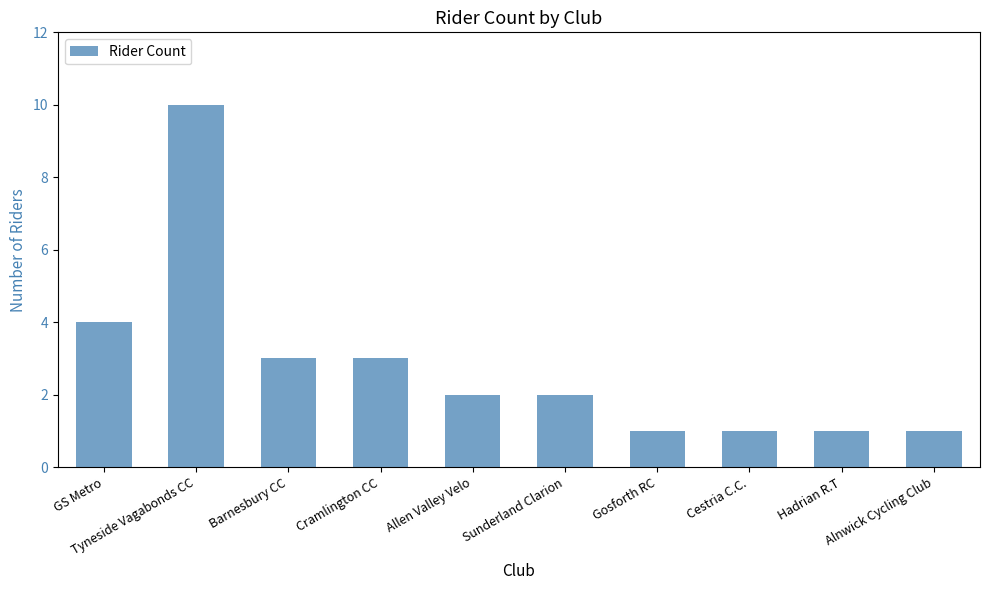

Are the bars horizontal?

No